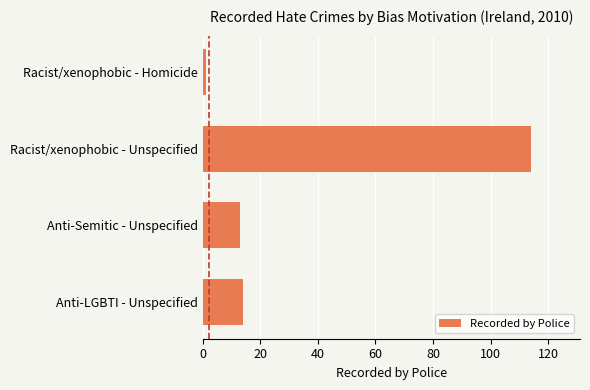

What is the label of the 1st bar from the top?

Racist/xenophobic - Homicide